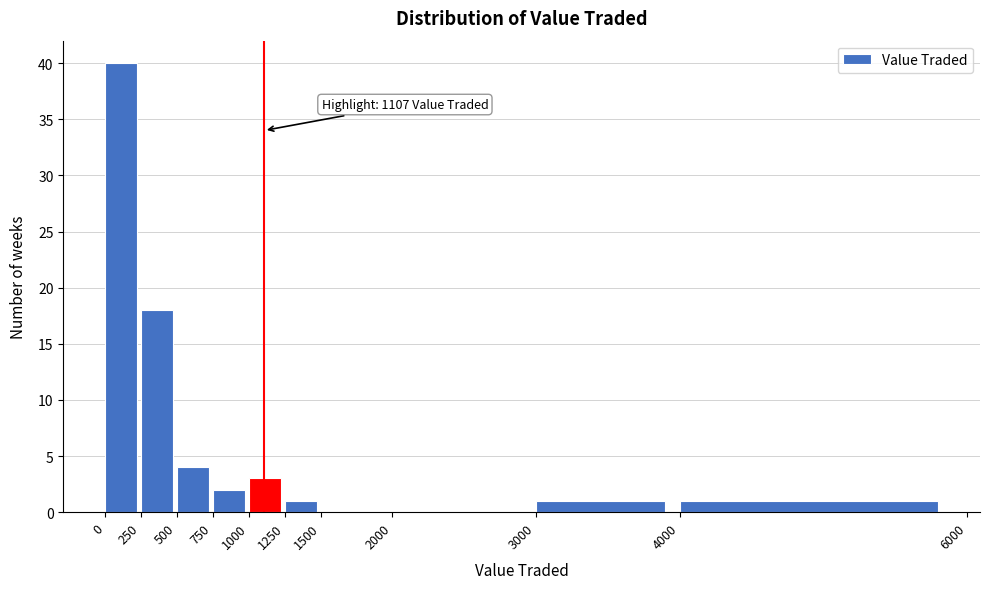

Over which range of the x-axis is the bar tallest?

0 to 250